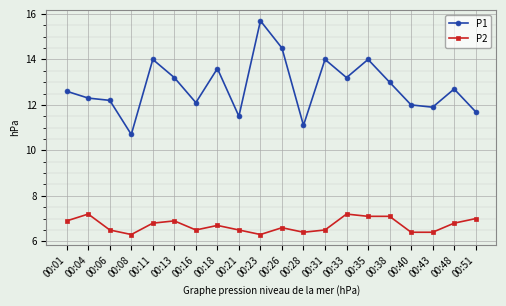

What is the minimum value shown in the chart?

6.3